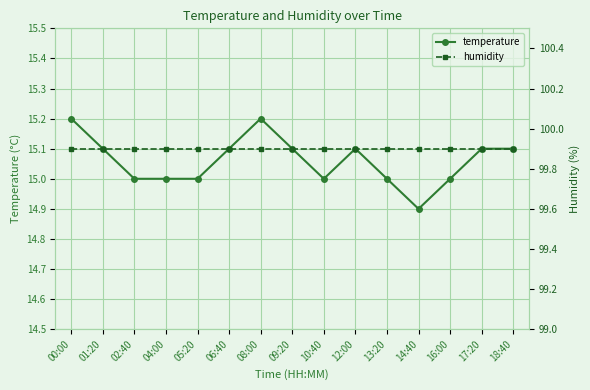

Count the number of categories in the chart.

15